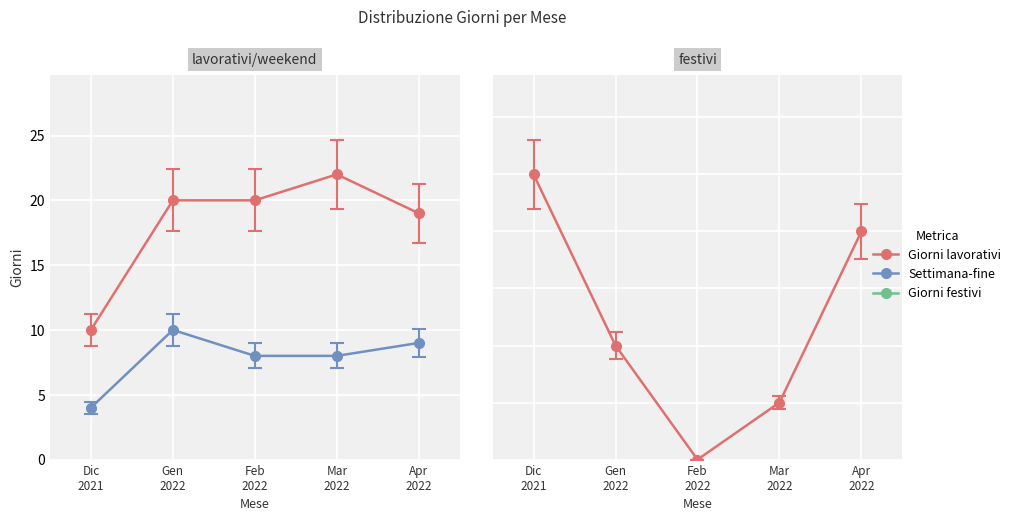

What is the value of the Giorni festivi point at the 1st from the left?

5